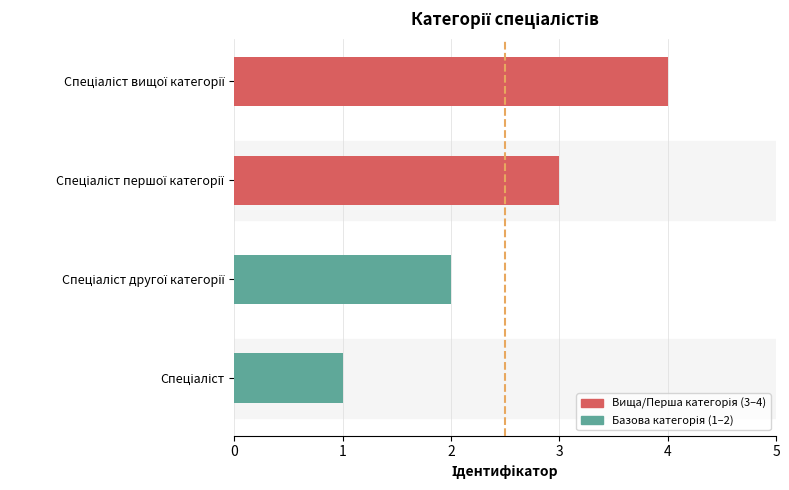

What is the sum of all values?

10